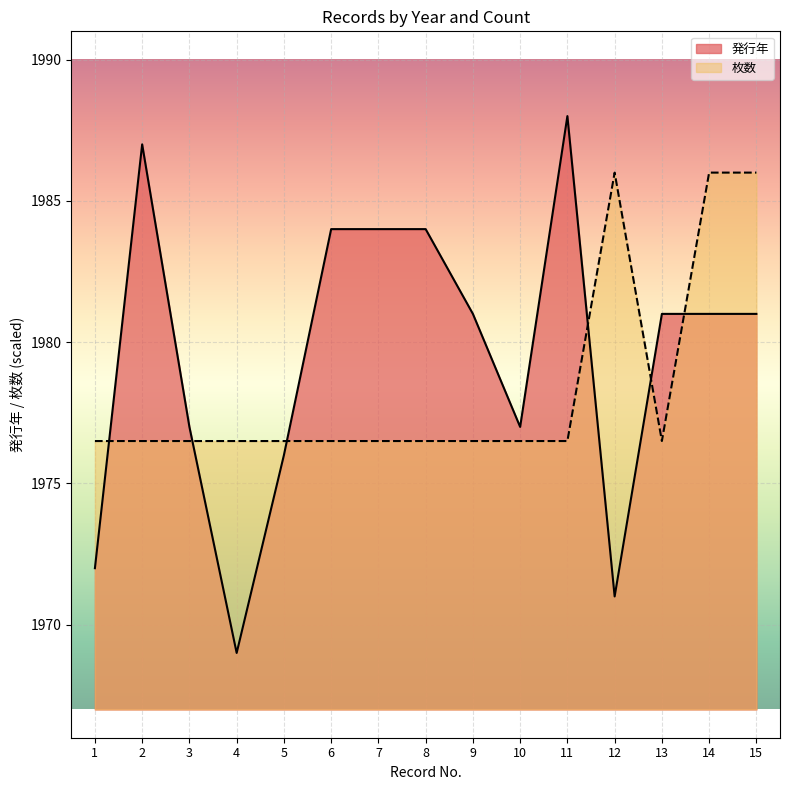

What is the smallest value displayed?

1969.0